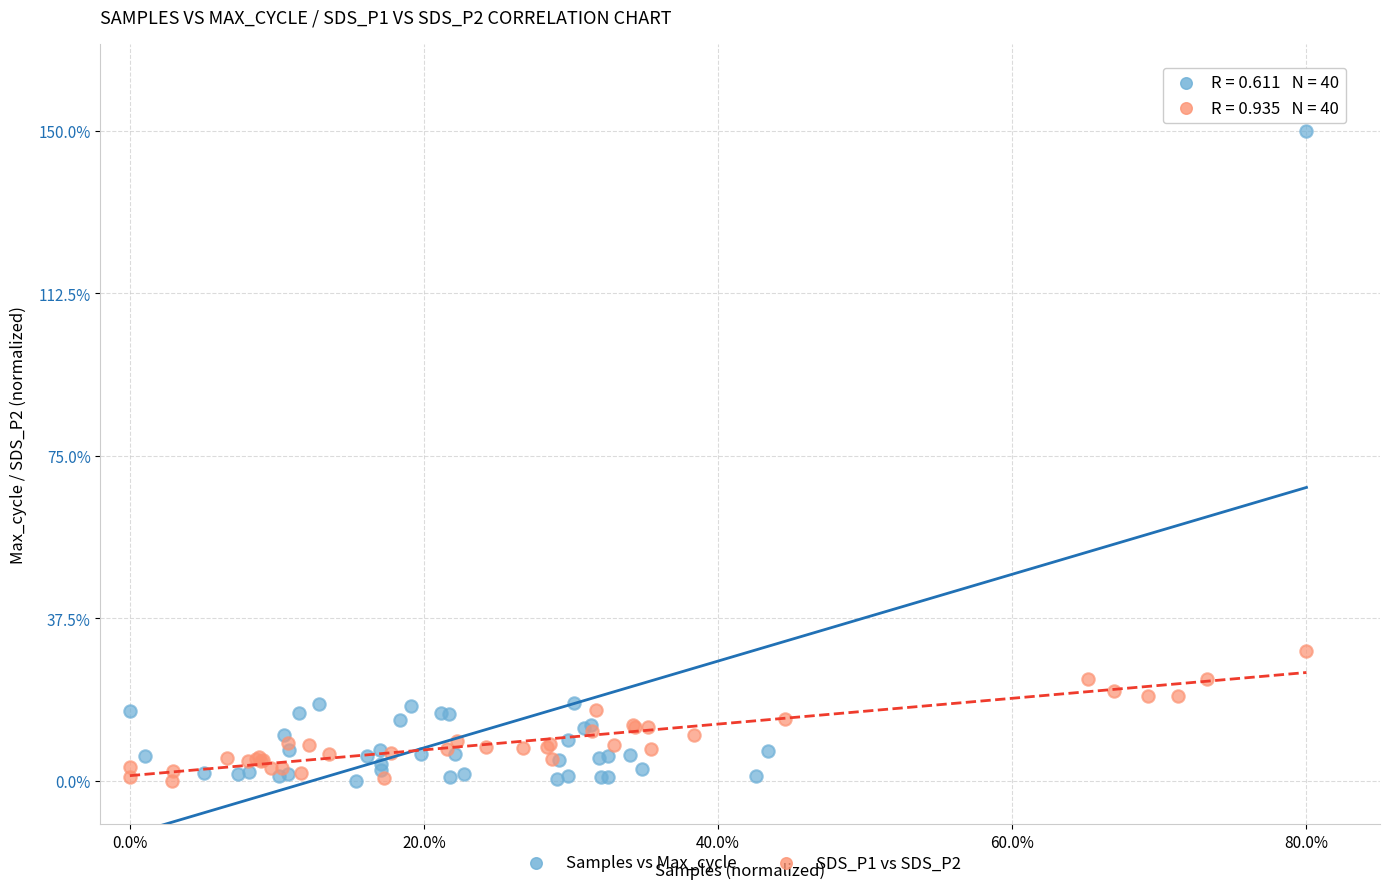

What are all the series names shown in the legend?

Samples vs Max_cycle, SDS_P1 vs SDS_P2